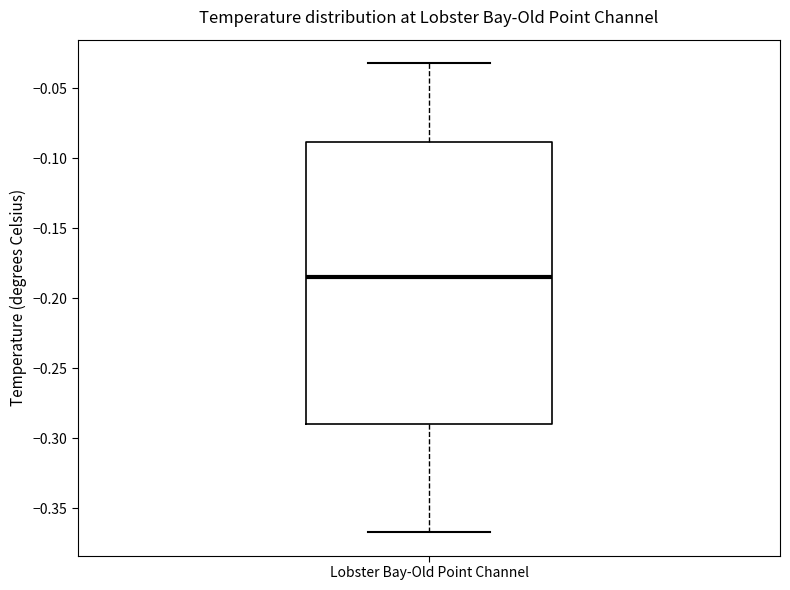

Where is the upper edge of the box for Lobster Bay-Old Point Channel on the y-axis? The values are not printed on the chart, so give them approximately, as read against the axis.

-0.090